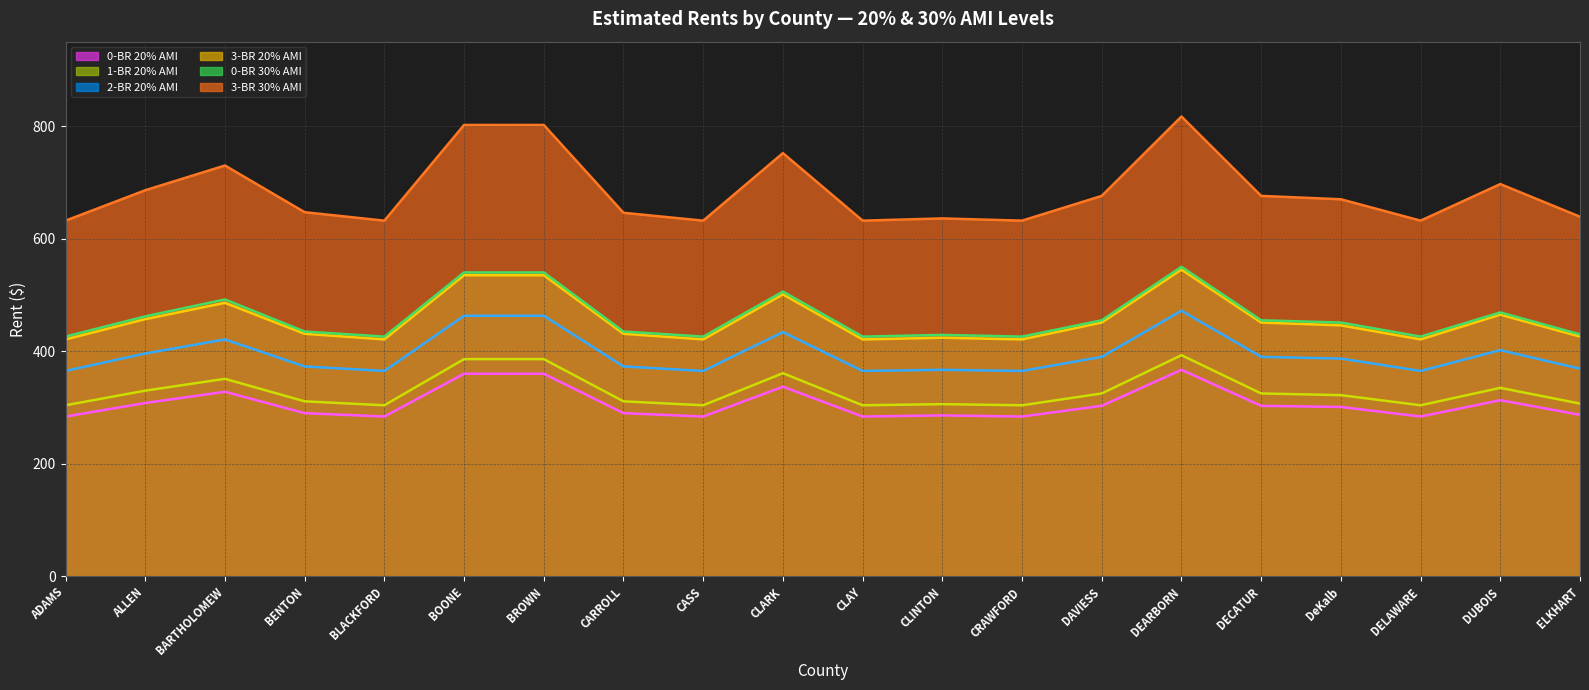

List the series in order of their peak value, highest first.

3-BR 30% AMI (line), 0-BR 30% AMI (line), 3-BR 20% AMI (line), 2-BR 20% AMI (line), 1-BR 20% AMI (line), 0-BR 20% AMI (line)